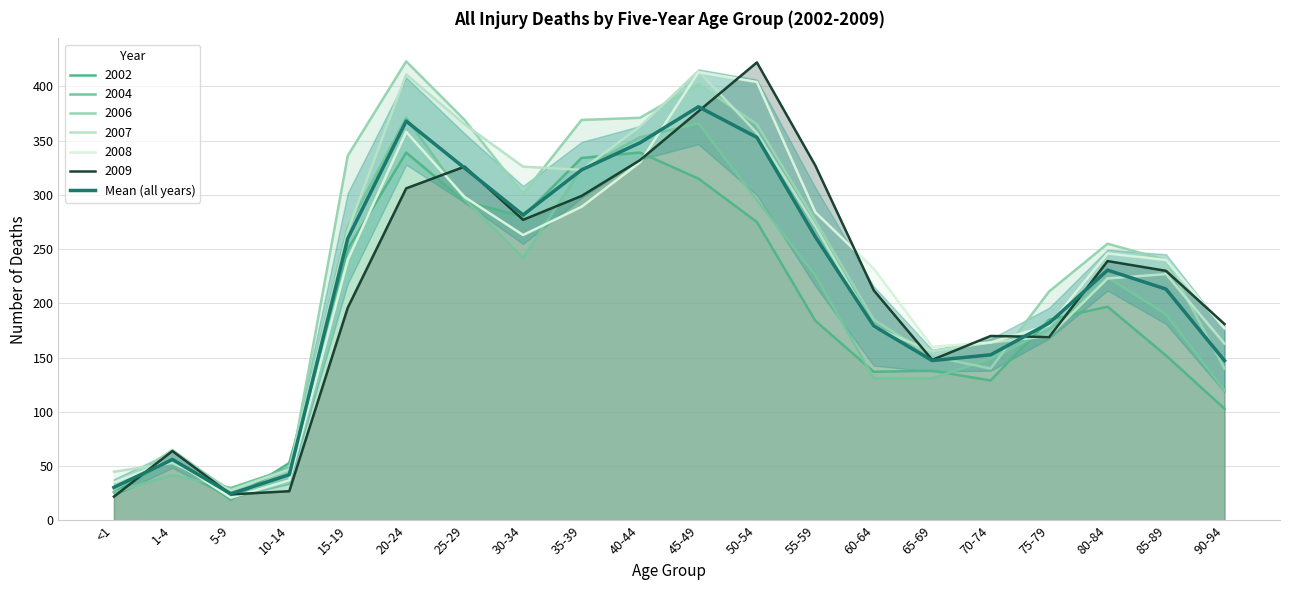

Rank the categories by value from lowest to highest.

5-9, <1, 10-14, 1-4, 65-69, 90-94, 70-74, 60-64, 75-79, 85-89, 80-84, 15-19, 55-59, 30-34, 35-39, 25-29, 40-44, 50-54, 20-24, 45-49